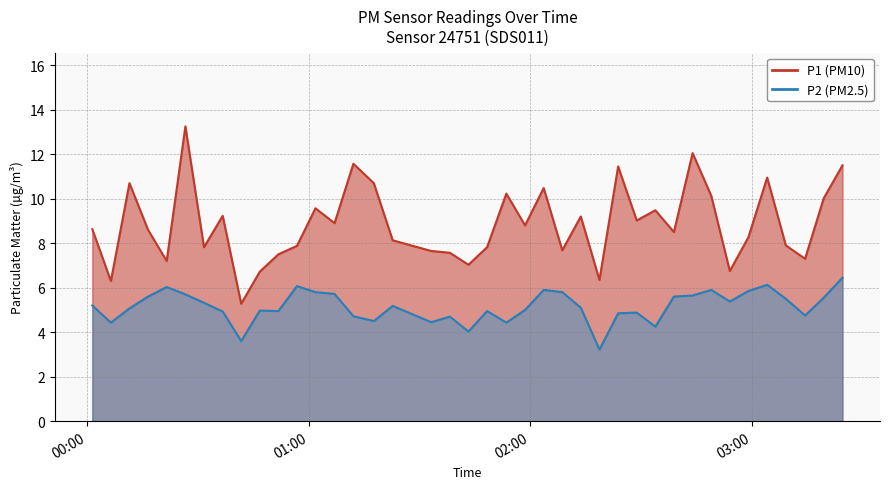

Is it true that P1 equals 11.5 at 2023-06-01T03:24:33?

True